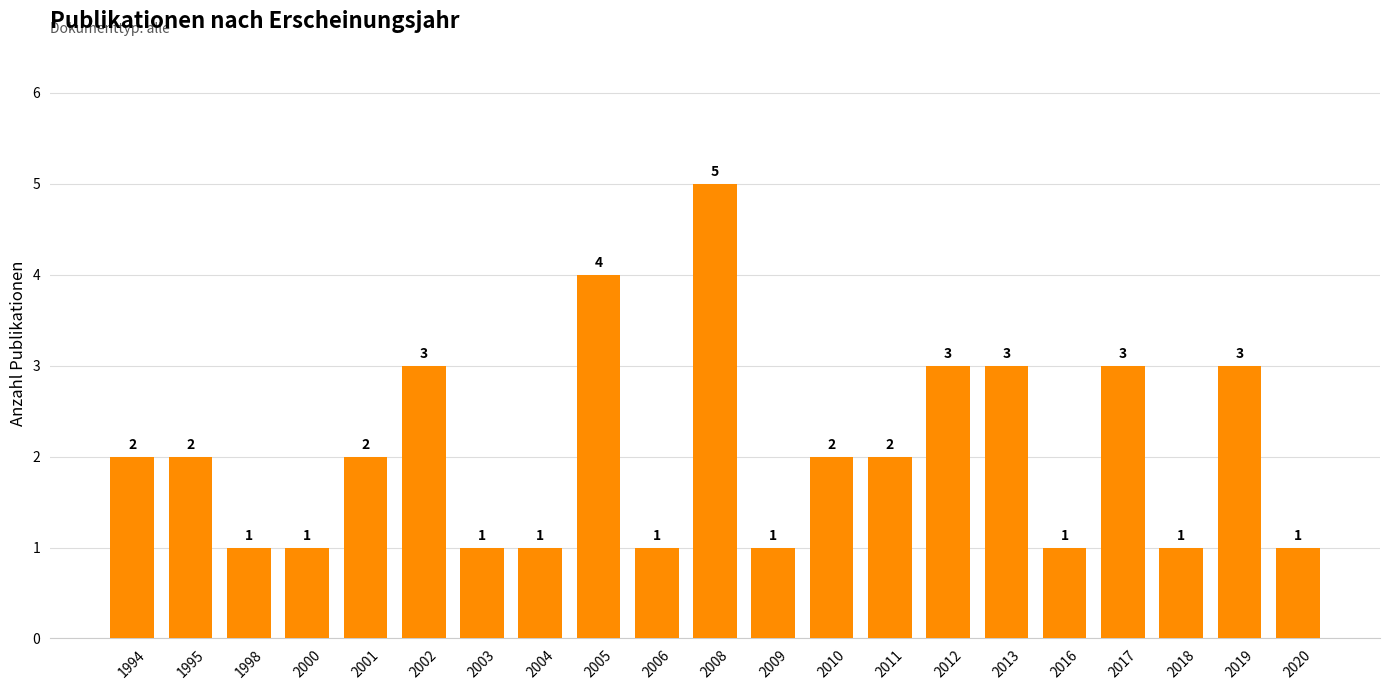

What is the ratio of the value at 2008 to the value at 2006?

5.0